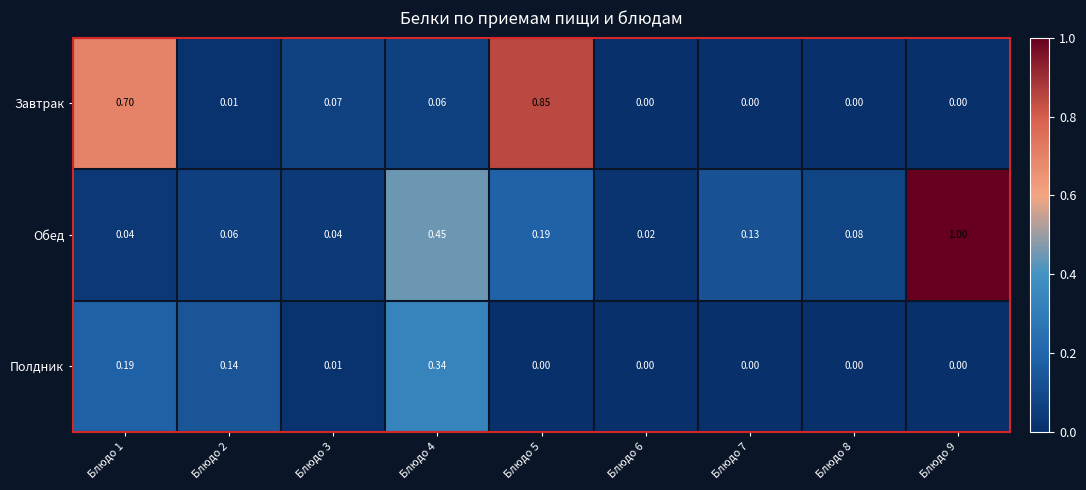

List the series in order of their peak value, lowest first.

Полдник, Завтрак, Обед